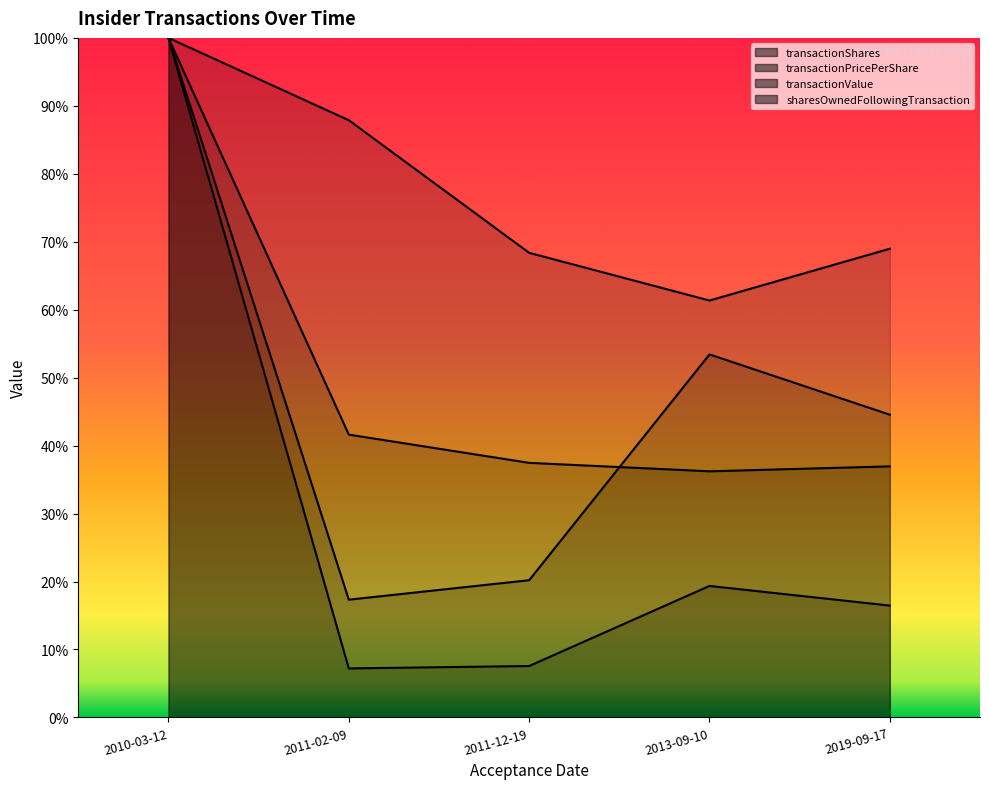

True or false: sharesOwnedFollowingTransaction and transactionShares cross at least once.

False